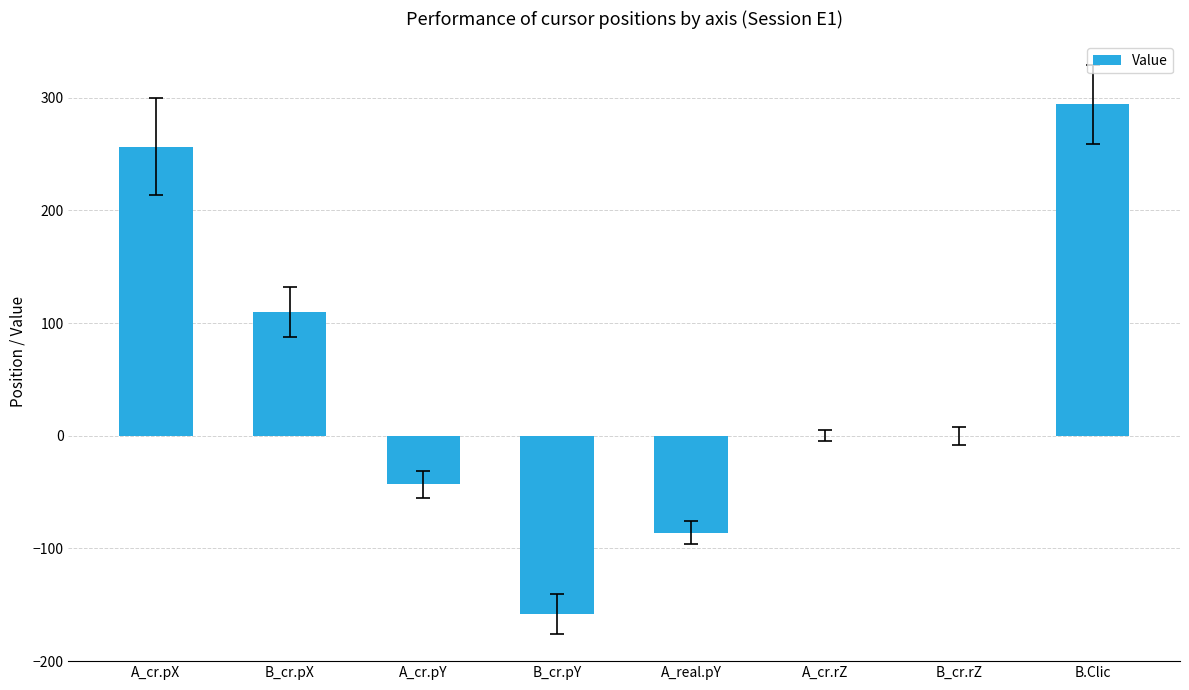

Reading left to right, extract all data points from this chart.

256.5	110.0	-43.0	-158.0	-86.0	0.0	0.0	294.0